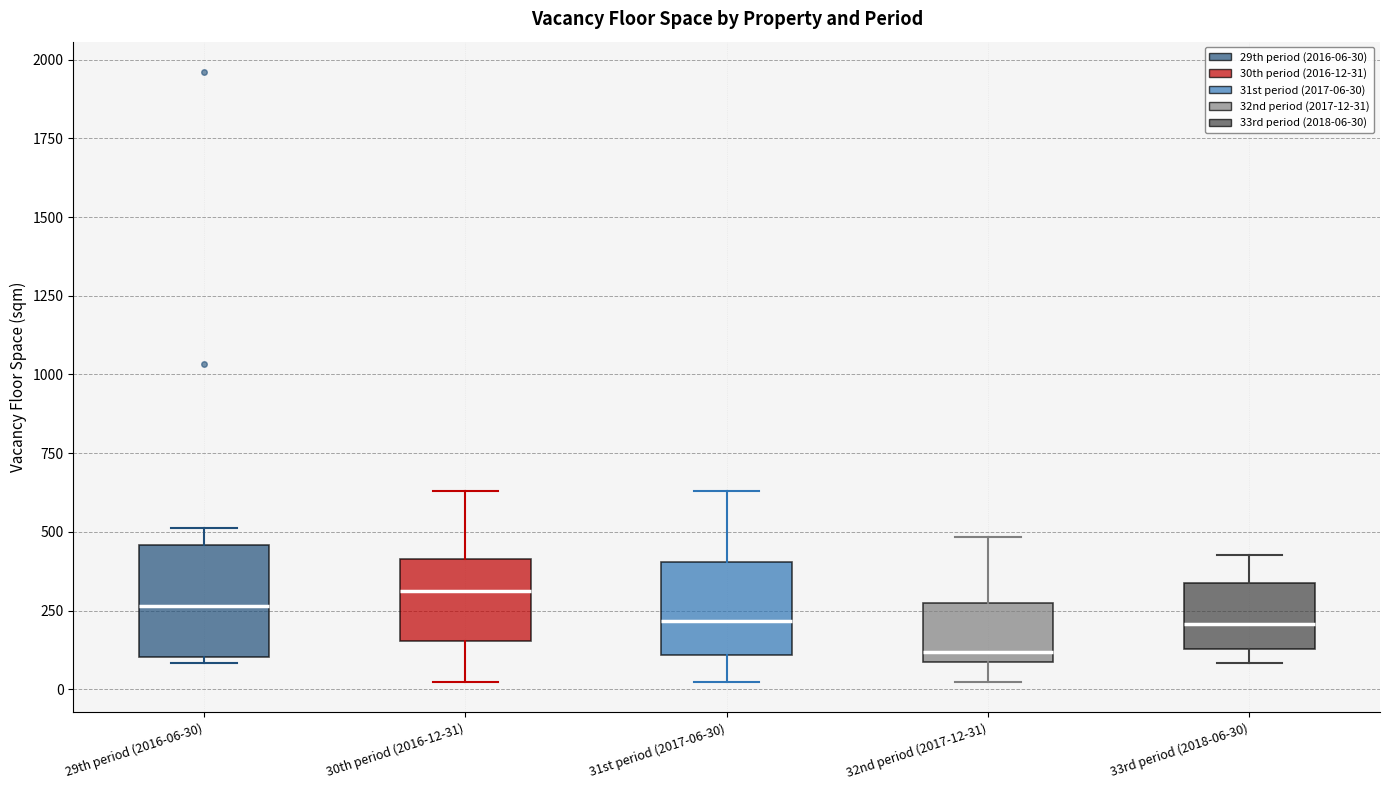

Reading left to right, read every box against the y-axis: the position of its median line, the range the box covers, and the ends of its whiskers. The values are not printed on the chart, so give them approximately, as read against the axis.

29th period (2016-06-30): median 250, box 100 to 450, whiskers 100 (just below the box's lower edge) to 500
30th period (2016-12-31): median 300, box 150 to 400, whiskers 0 to 650
31st period (2017-06-30): median 200, box 100 to 400, whiskers 0 to 650
32nd period (2017-12-31): median 100 (just above the box's lower edge), box 100 to 250, whiskers 0 to 500
33rd period (2018-06-30): median 200, box 150 to 350, whiskers 100 to 450